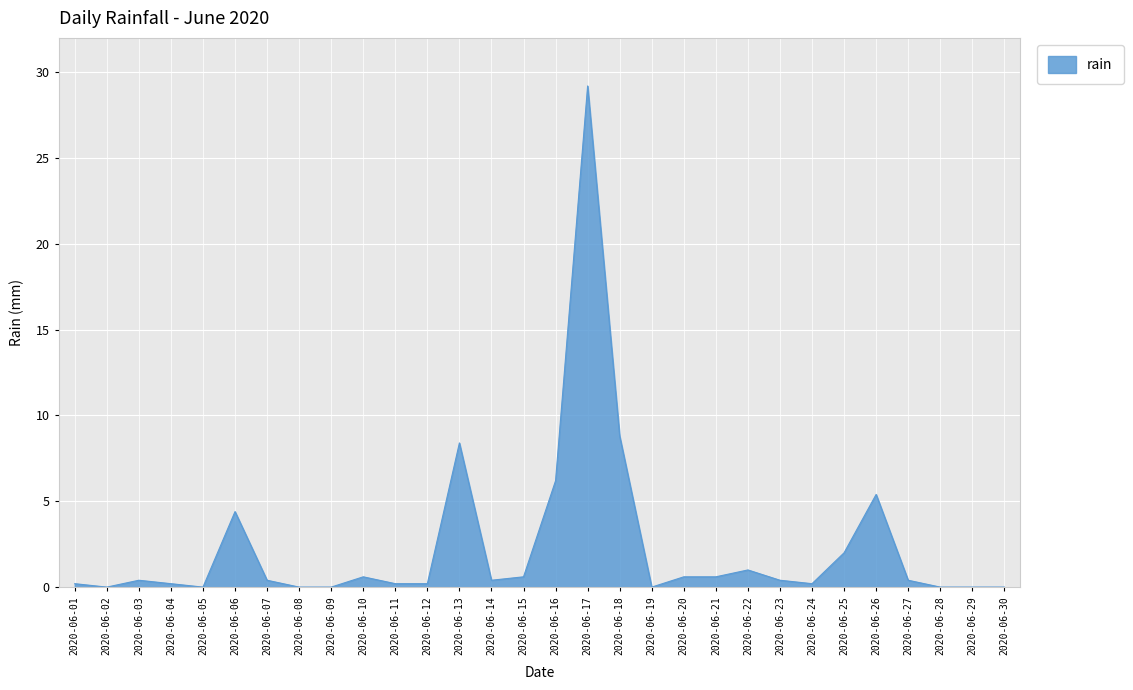

What is the sum of the values at 2020-06-07 and 2020-06-20?

1.0